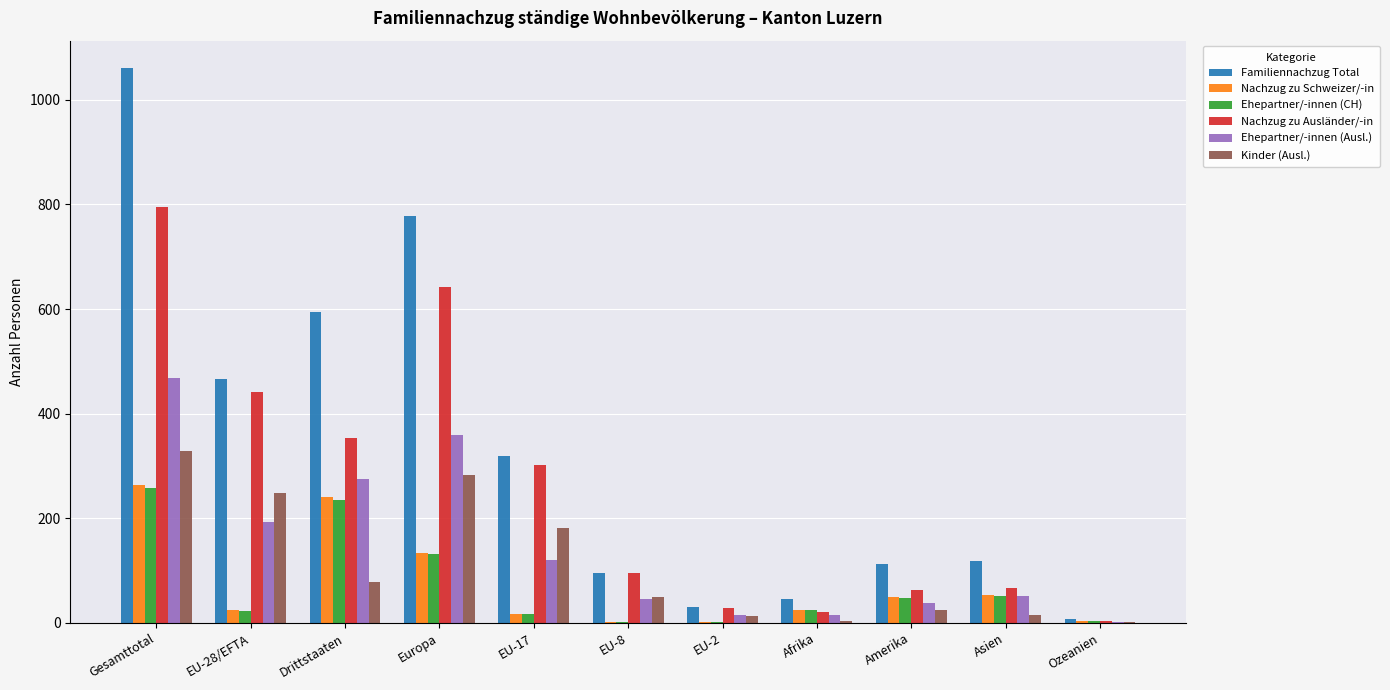

What is the sum of all Ehepartner/-innen (CH) values?

793